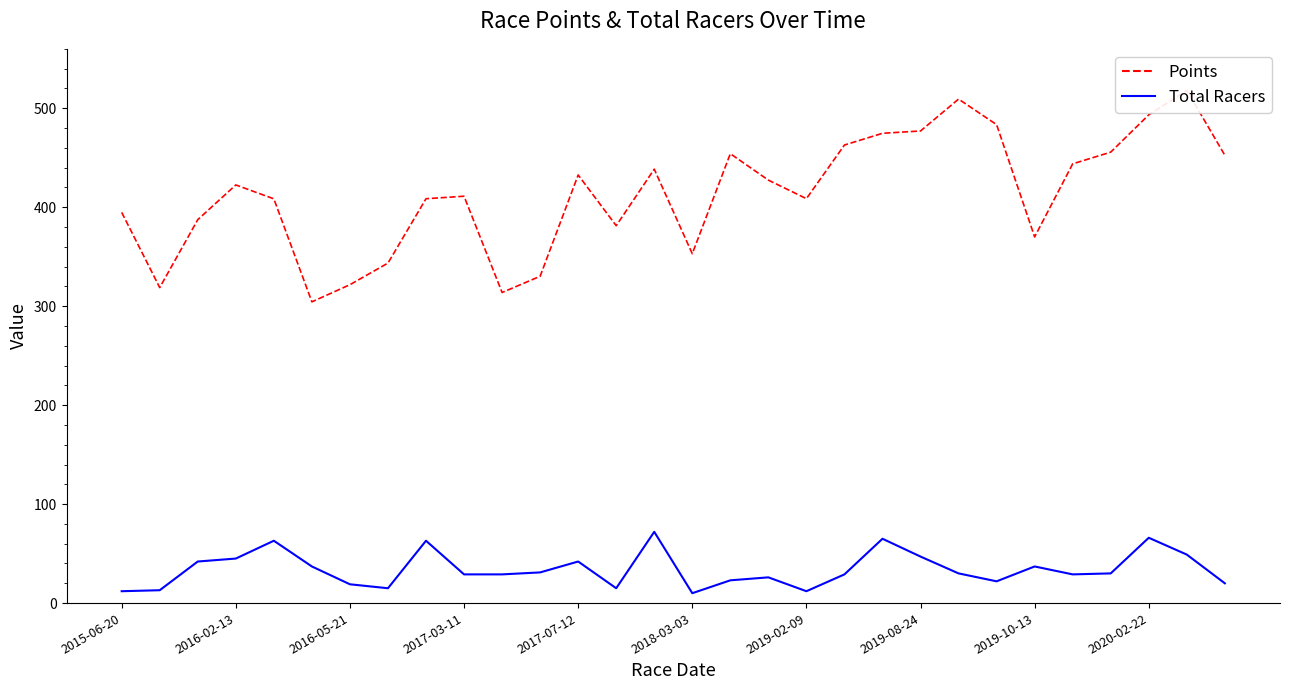

How many data points in Total Racers are less than 30?

15